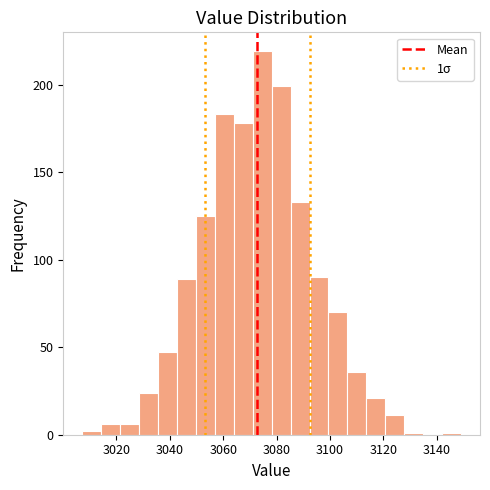

Around what value on the x-axis is the tallest bar? Give the approximate position of its centre, as read against the axis.

3074